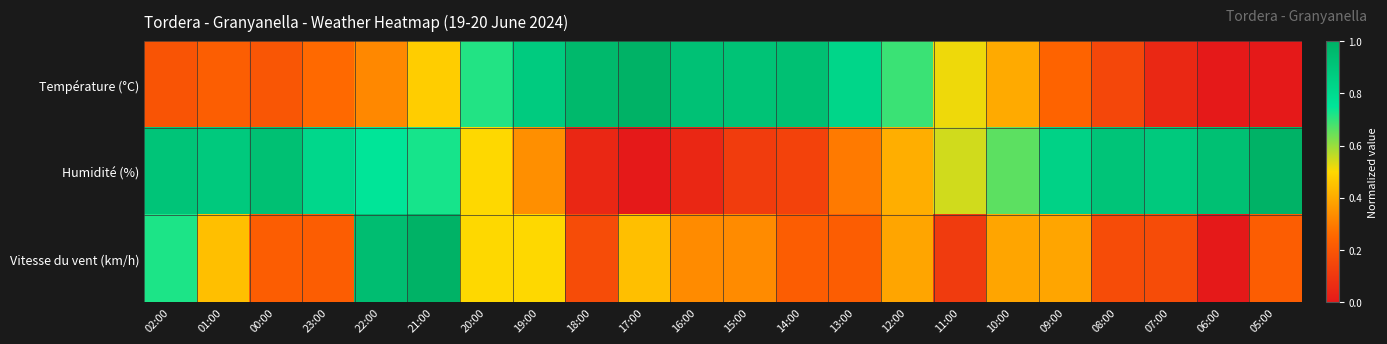

Reading left to right, what are all the values shown in this chart?

Température (°C): 02:00=0.2	01:00=0.2	00:00=0.2	23:00=0.3	22:00=0.3	21:00=0.5	20:00=0.7	19:00=0.9	18:00=1.0	17:00=1.0	16:00=0.9	15:00=0.9	14:00=0.9	13:00=0.8	12:00=0.7	11:00=0.5	10:00=0.4	09:00=0.2	08:00=0.2	07:00=0.0	06:00=0.0	05:00=0.0
Humidité (%): 02:00=0.9	01:00=0.9	00:00=0.9	23:00=0.8	22:00=0.8	21:00=0.7	20:00=0.5	19:00=0.3	18:00=0.0	17:00=0.0	16:00=0.0	15:00=0.1	14:00=0.1	13:00=0.3	12:00=0.4	11:00=0.5	10:00=0.7	09:00=0.8	08:00=0.9	07:00=0.9	06:00=0.9	05:00=1.0
Vitesse du vent (km/h): 02:00=0.7	01:00=0.4	00:00=0.2	23:00=0.2	22:00=0.9	21:00=1.0	20:00=0.5	19:00=0.5	18:00=0.2	17:00=0.4	16:00=0.3	15:00=0.3	14:00=0.2	13:00=0.2	12:00=0.4	11:00=0.1	10:00=0.4	09:00=0.4	08:00=0.2	07:00=0.2	06:00=0.0	05:00=0.2